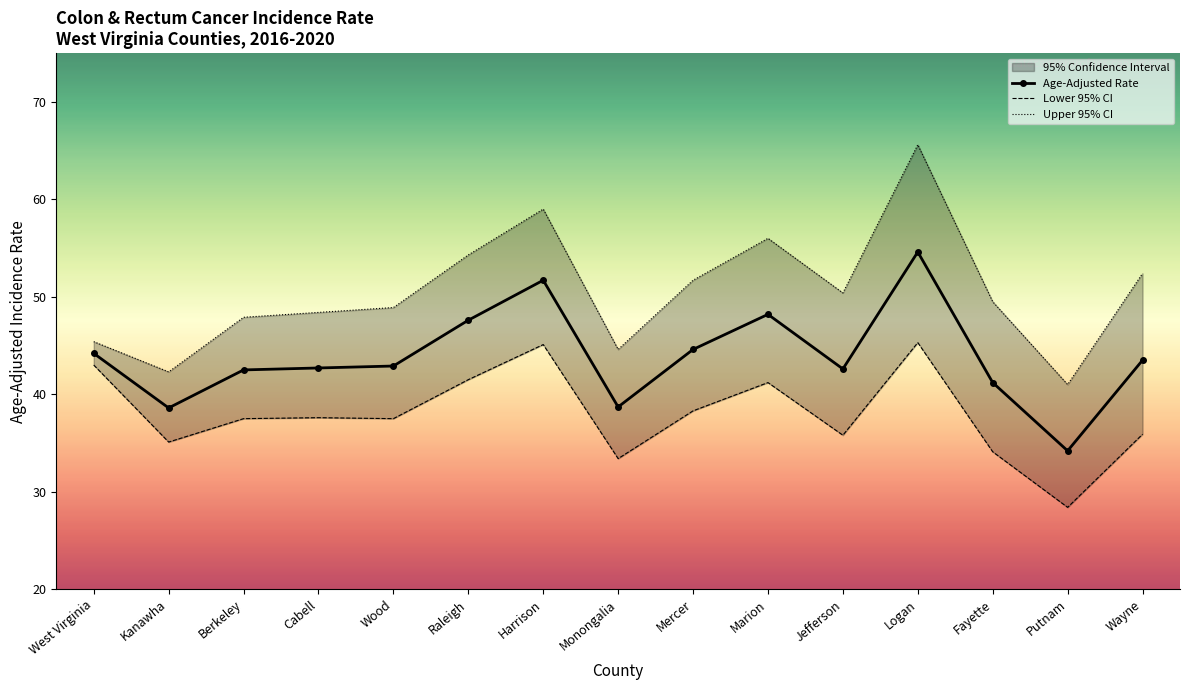

Where is the first local minimum for Age-Adjusted Rate?

Kanawha